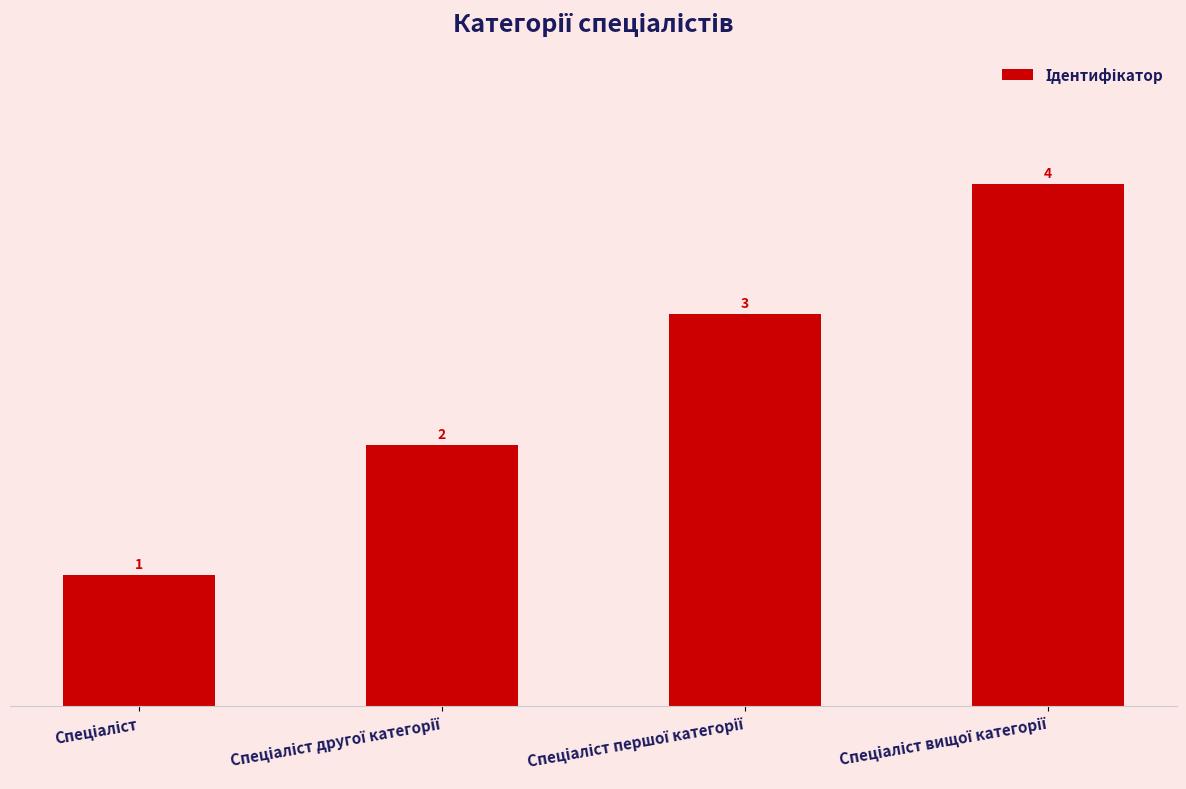

What is the greatest value displayed?

4